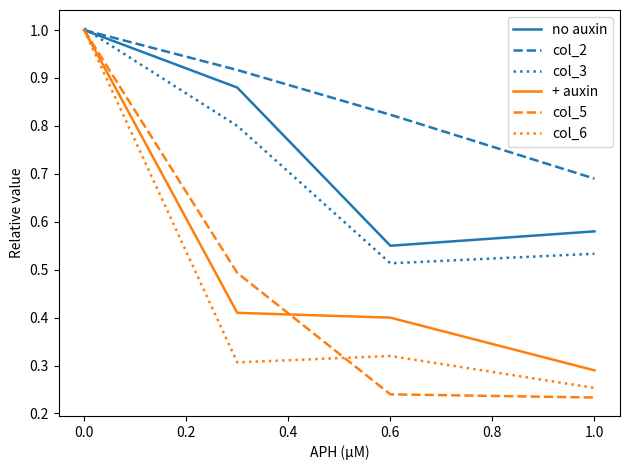

What is the greatest value displayed?

1.0